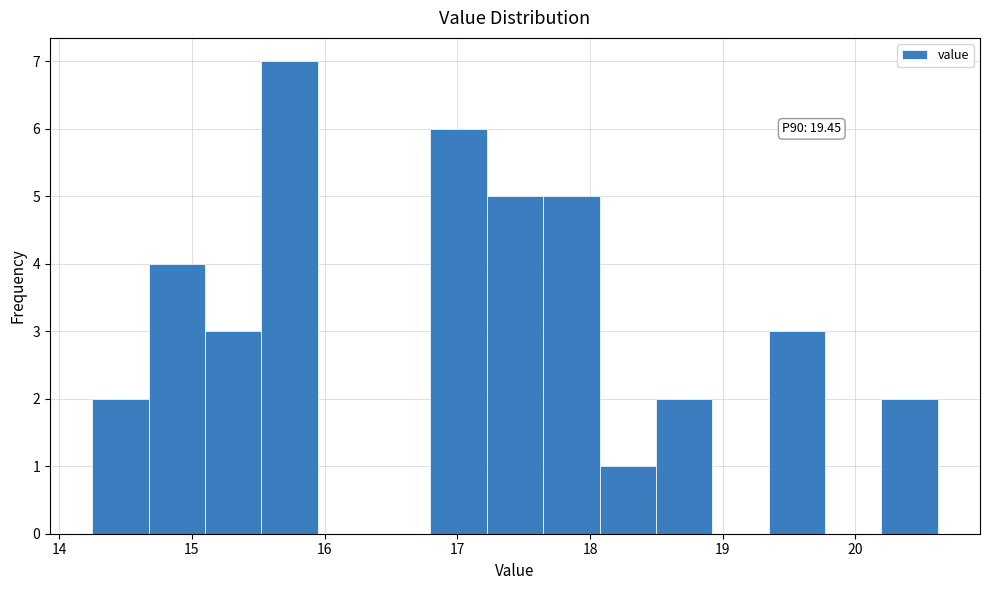

Over which range of the x-axis is the bar tallest?

15.5 to 15.9